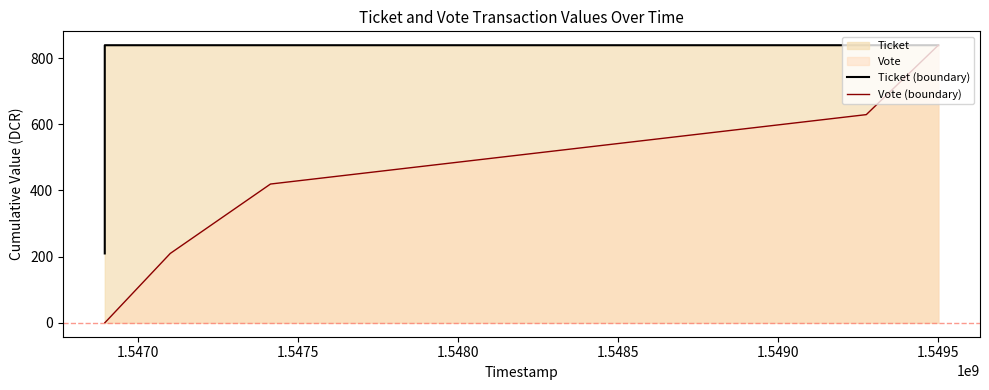

Reading left to right, extract all data points from this chart.

Ticket (boundary): 209.7	838.9	838.9	838.9	838.9	838.9
Vote (boundary): 0.0	0.0	209.7	419.4	629.2	838.9